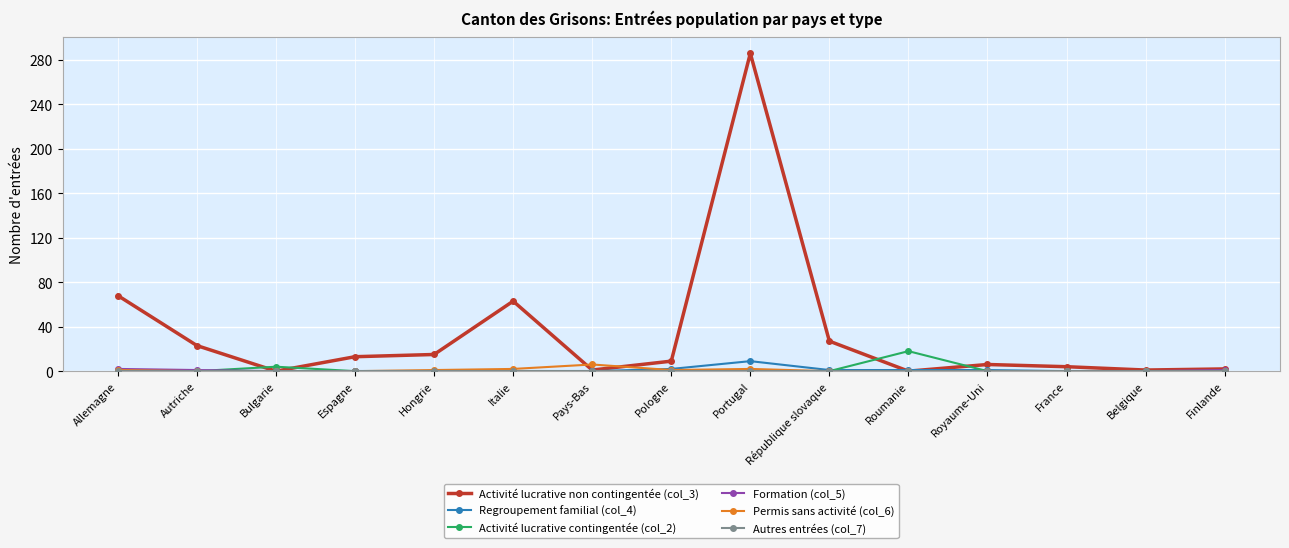

Is it true that Regroupement familial (col_4) equals 0 at Pays-Bas?

True